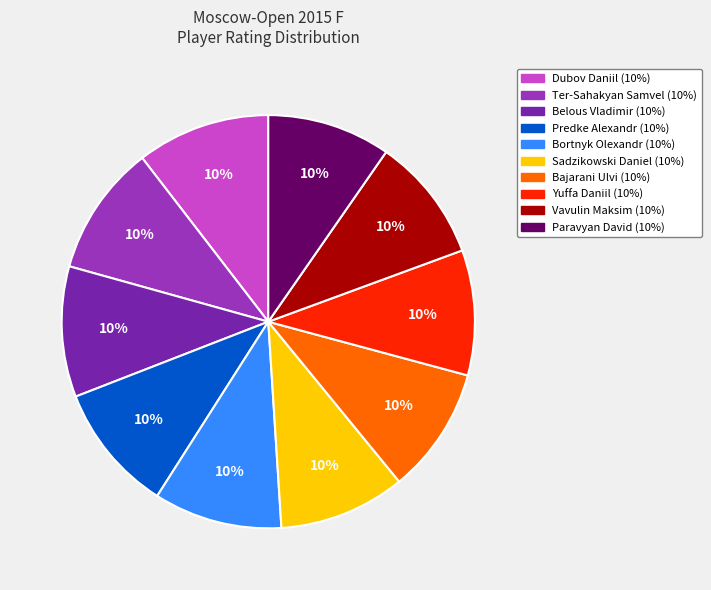

Does Dubov Daniil account for over 50% of the chart?

No